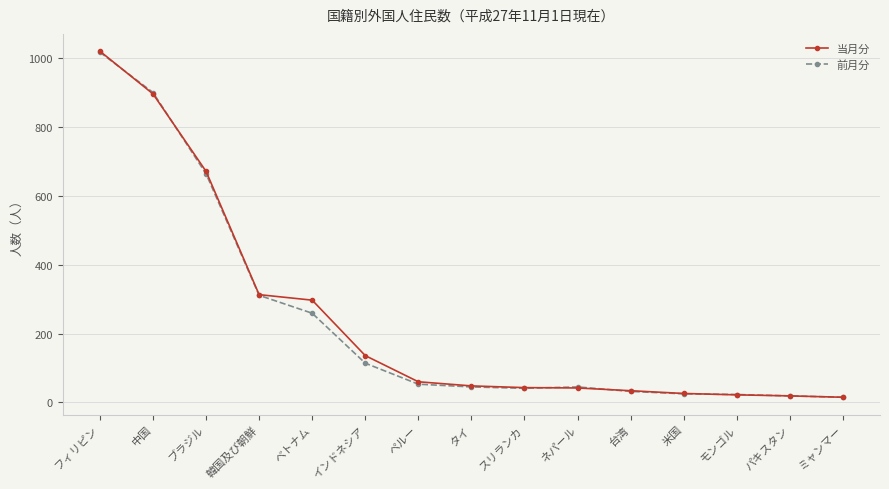

Between 中国 and 米国, which series saw the biggest shift?

前月分